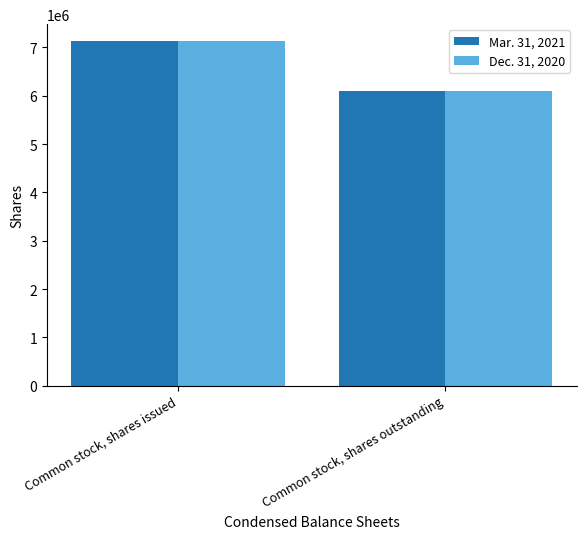

How many distinct data groups are displayed?

2